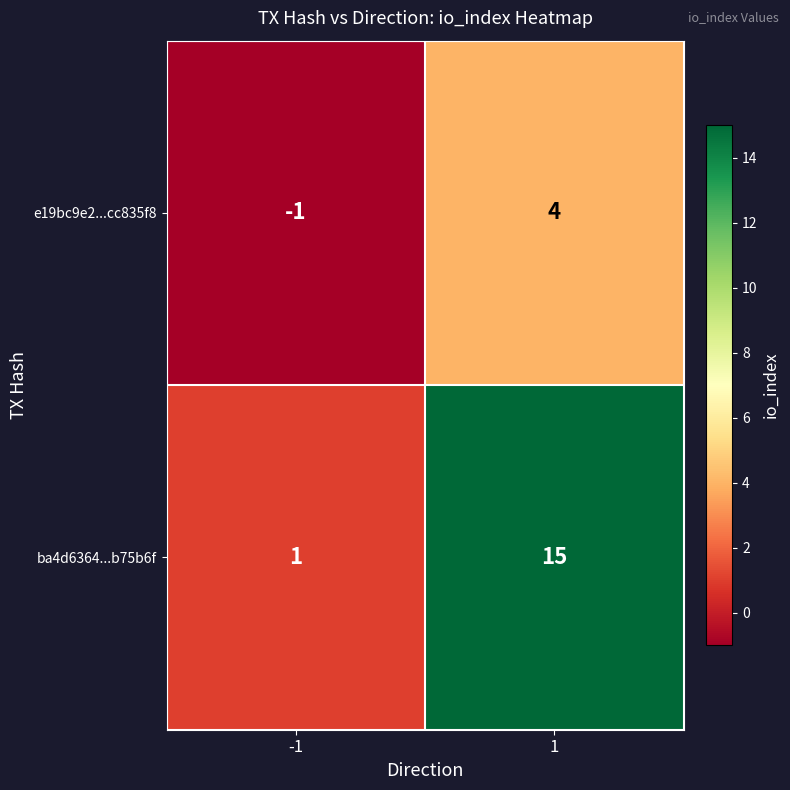

What is the sum of all ba4d6364...b75b6f values?

16